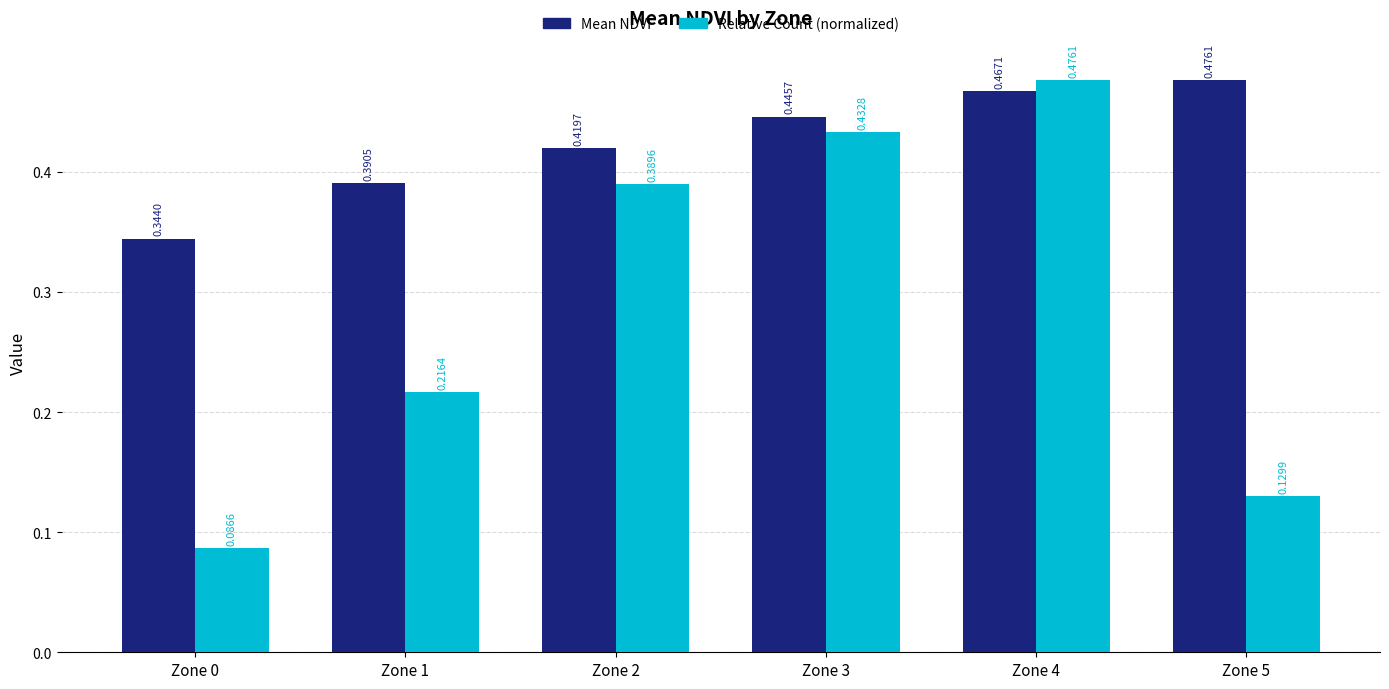

What are all the series names shown in the legend?

Mean NDVI, Relative Count (normalized)